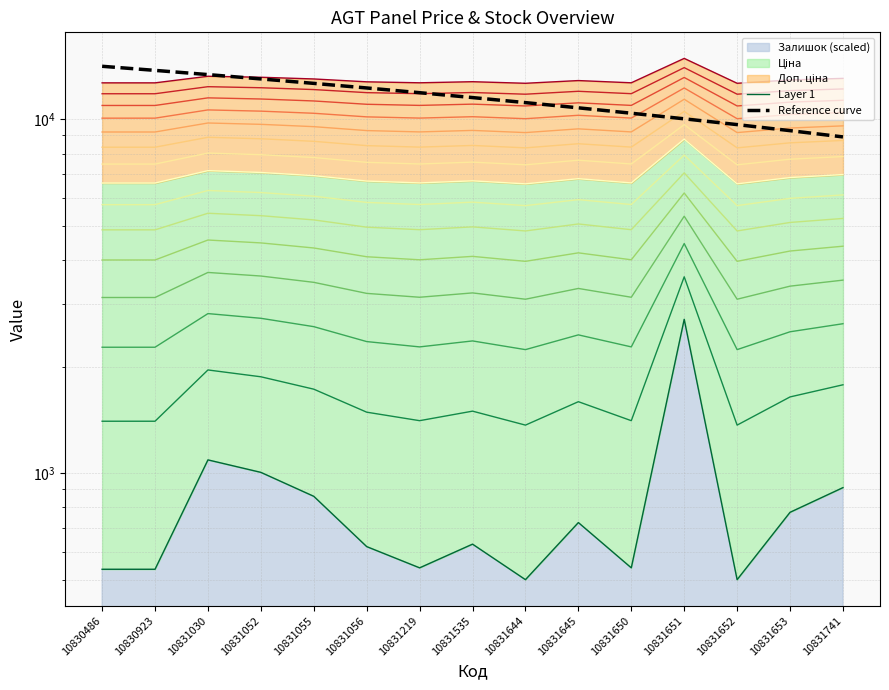

Reading left to right, list all the values displayed in this chart.

Layer 1: 535.0	535.0	1090.0	1005.0	860.0	620.0	540.0	630.0	500.0	725.0	540.0	2720.0	500.0	775.0	910.0
Reference curve: 14111.8	13740.4	13369.0	12997.7	12626.3	12254.9	11883.6	11512.2	11140.9	10769.5	10398.1	10026.8	9655.4	9284.0	8912.7